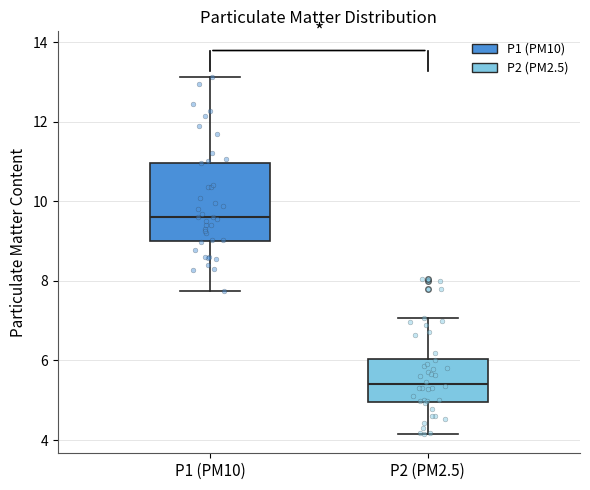

Reading left to right, transcribe this box plot: for each box, give where its median line is, the range the box spans, and where its two whiskers end, as read against the y-axis. The values are not printed on the chart, so give them approximately, as read against the axis.

P1 (PM10): median 9.6, box 9.0 to 11.0, whiskers 7.8 to 13.2
P2 (PM2.5): median 5.4, box 5.0 to 6.0, whiskers 4.2 to 7.0